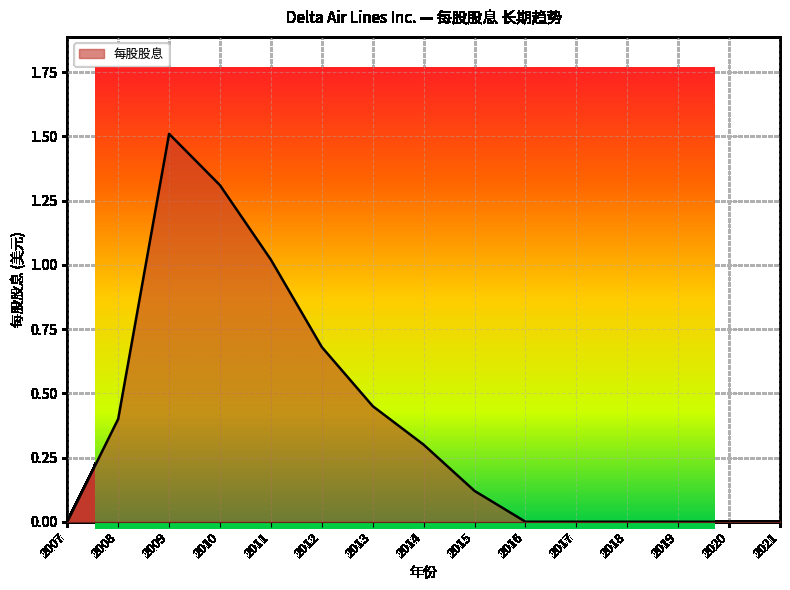

Where is the first local maximum?

2009